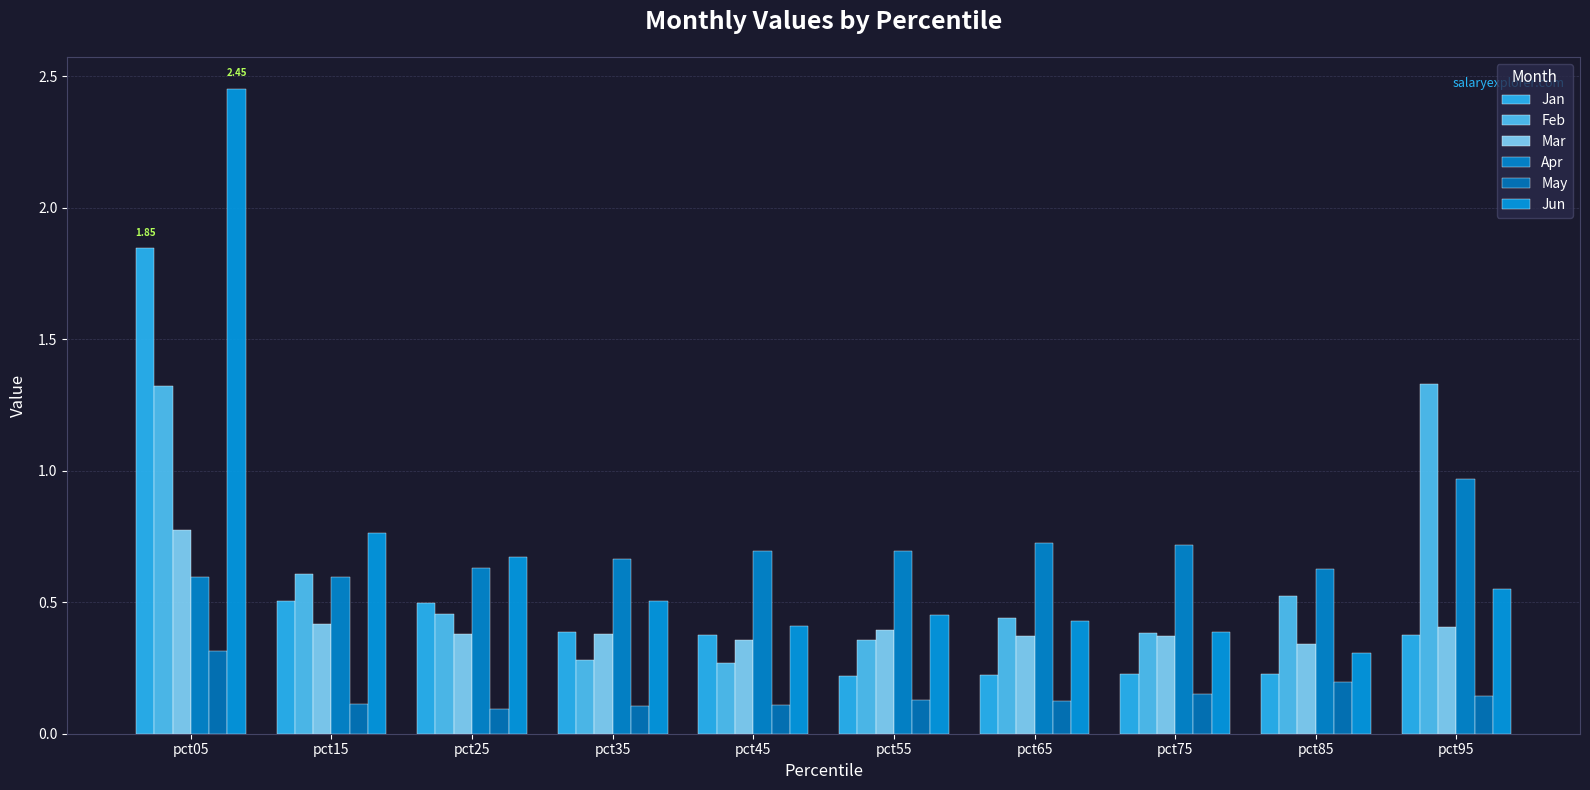

How many bars are there in total?

60